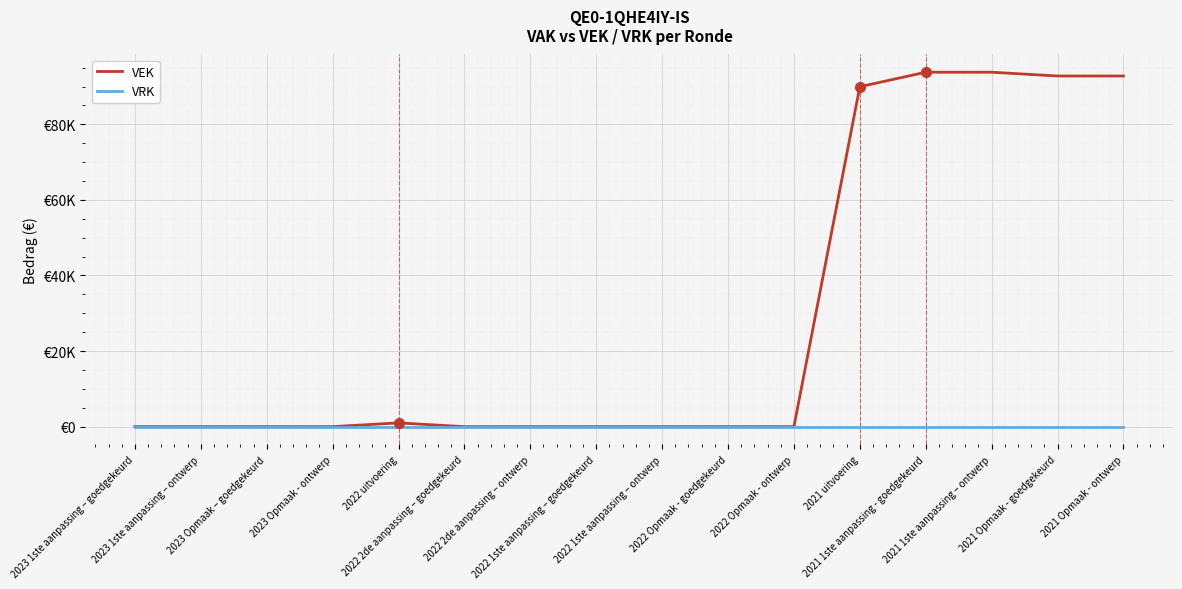

Where is the first local maximum for VEK?

2022 uitvoering